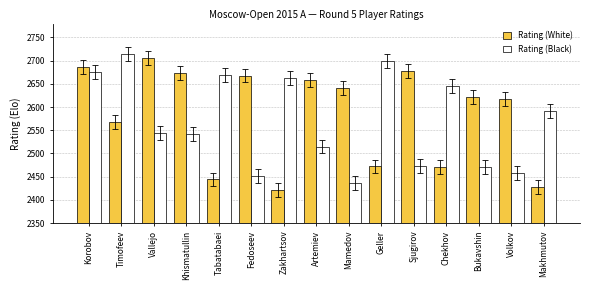

How many distinct data groups are displayed?

2